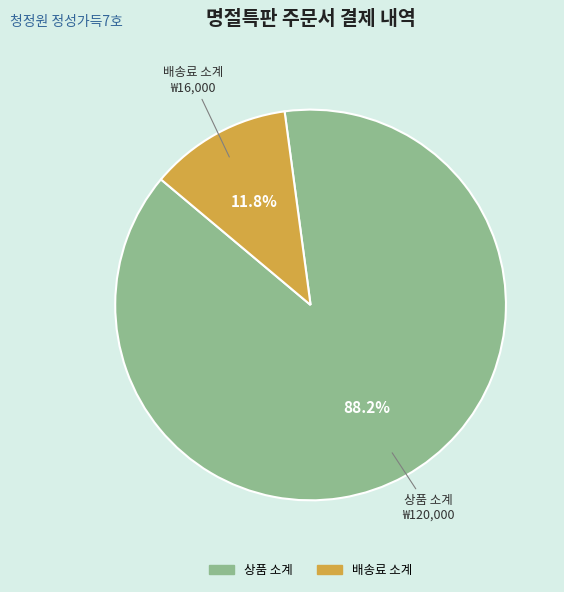

Do 배송료 소계 and 상품 소계 together represent more than half of the pie?

Yes